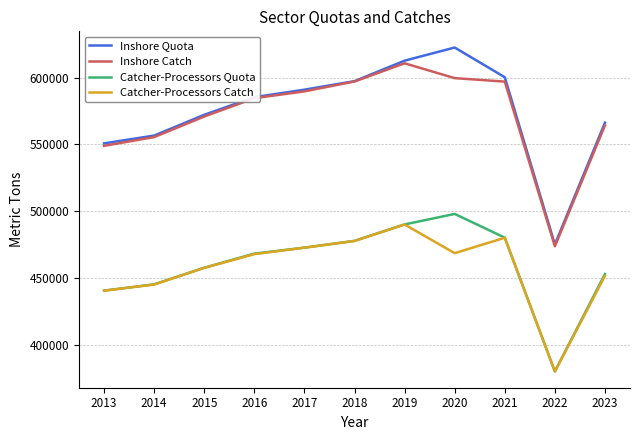

Does the chart display data point markers on the line(s)?

No